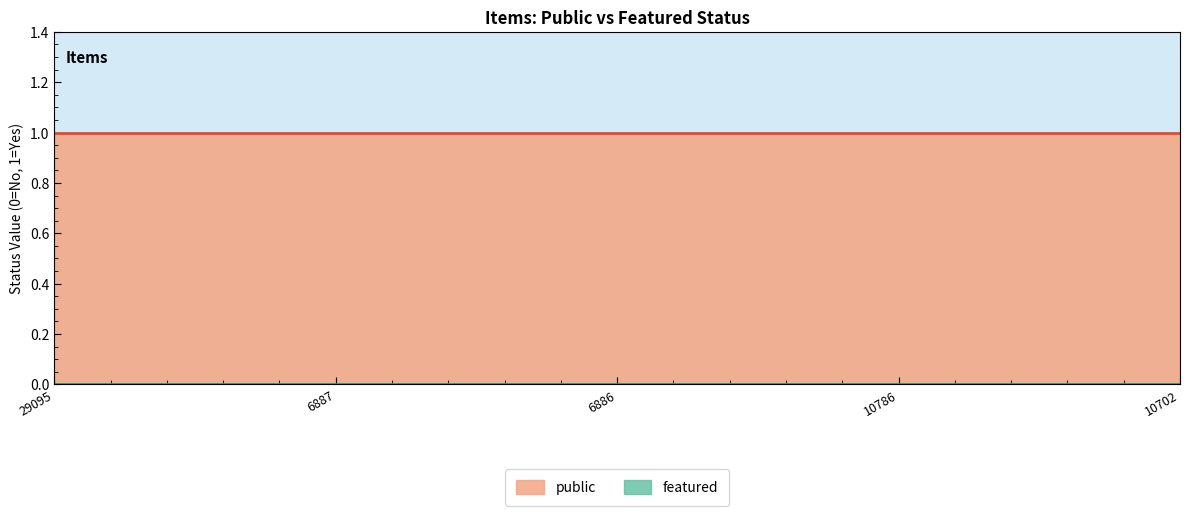

Does the chart display data point markers on the line(s)?

No